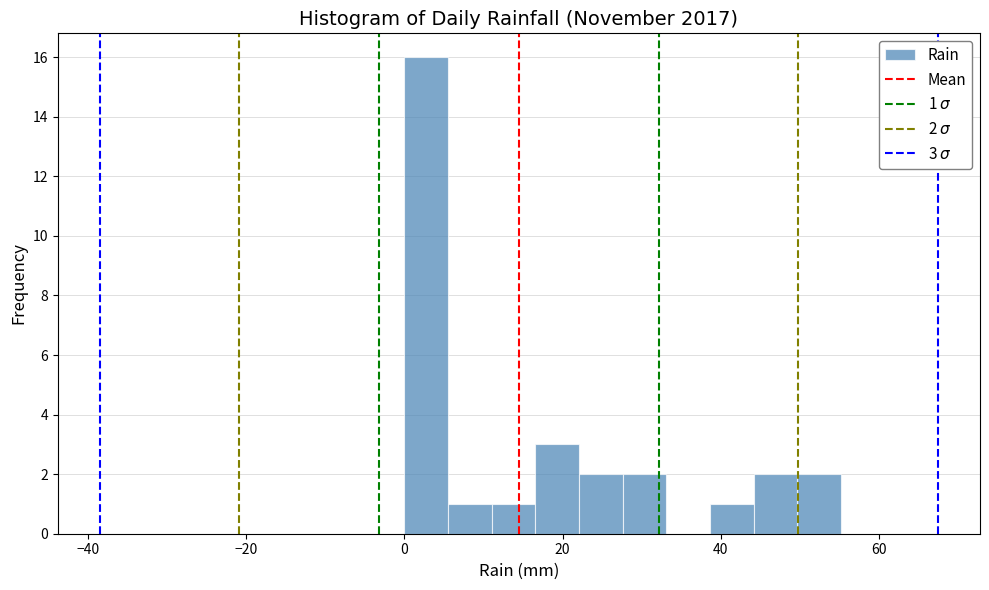

Read against the x-axis, roughly where is the centre of the tallest bar?

2